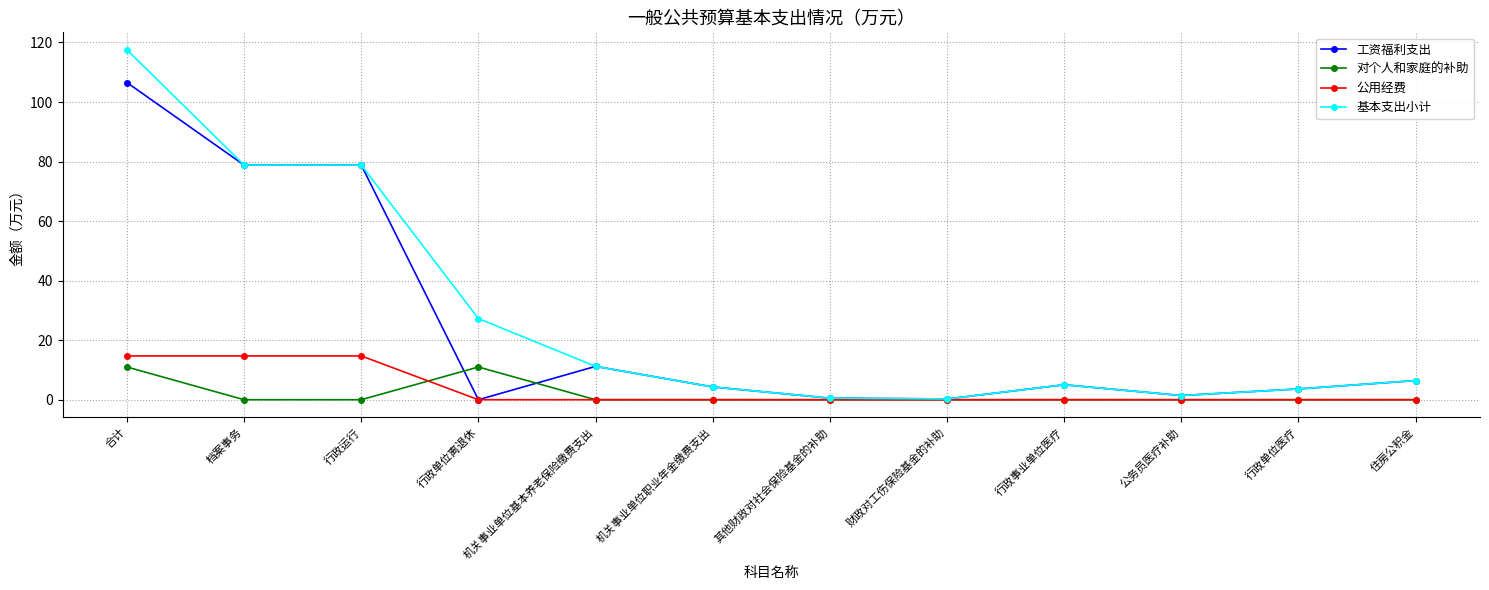

What position from the left is 行政运行?

3